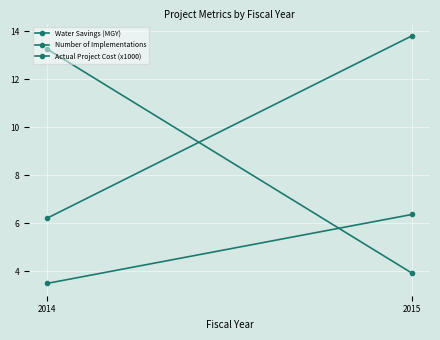

At which label is Number of Implementations closest to 4?

2014